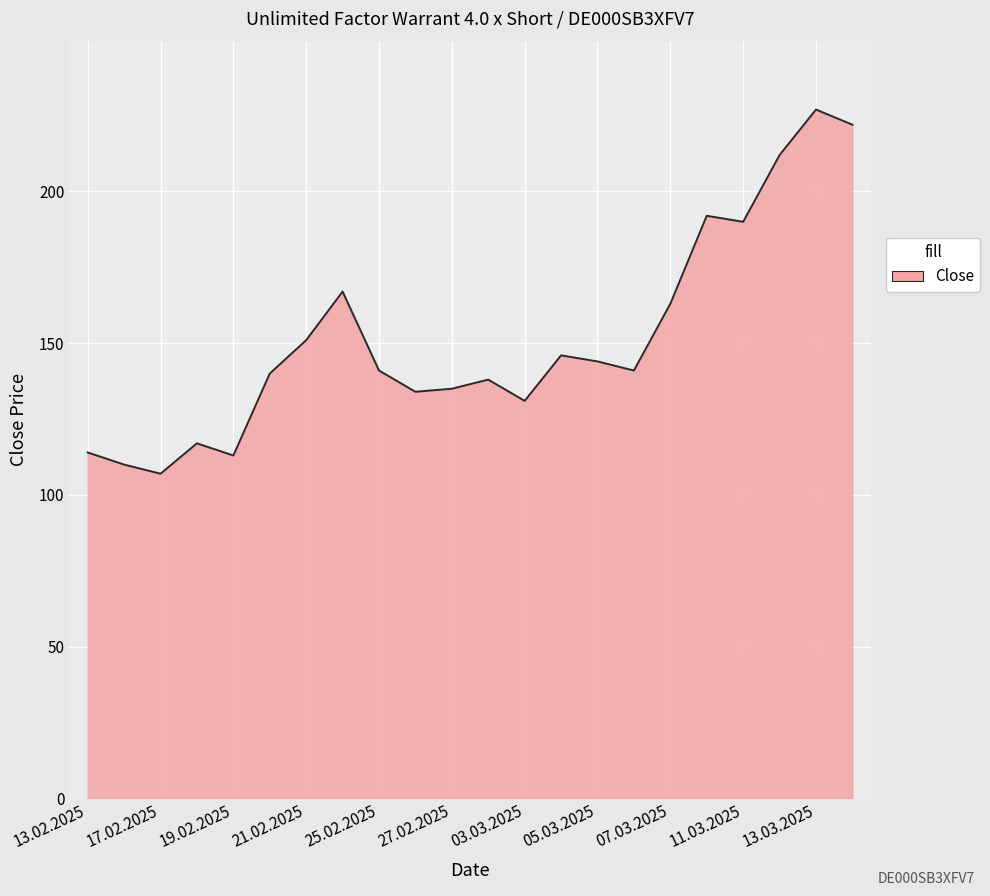

What is the greatest value displayed?

227